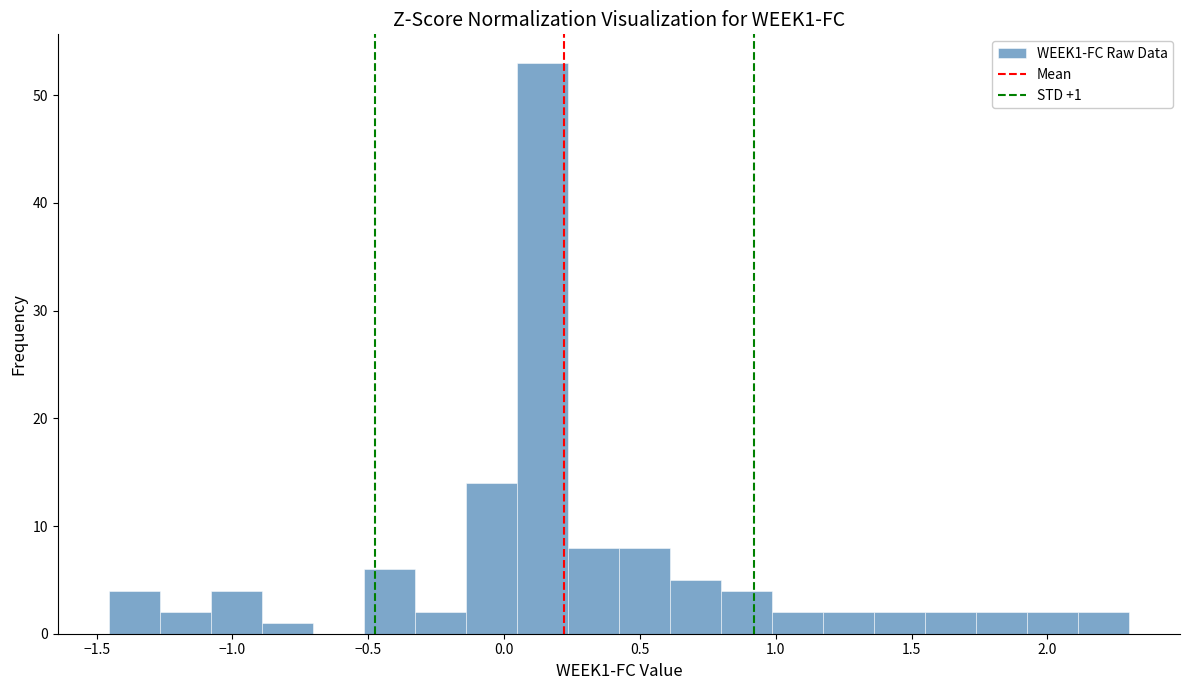

Around what value on the x-axis is the tallest bar? Give the approximate position of its centre, as read against the axis.

0.15